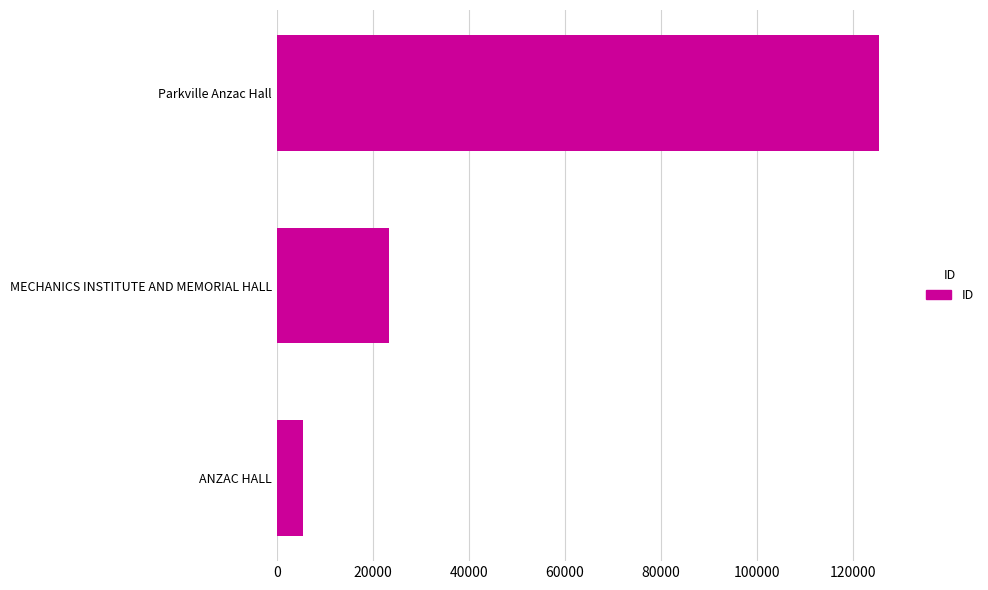

How many bars are there in total?

3